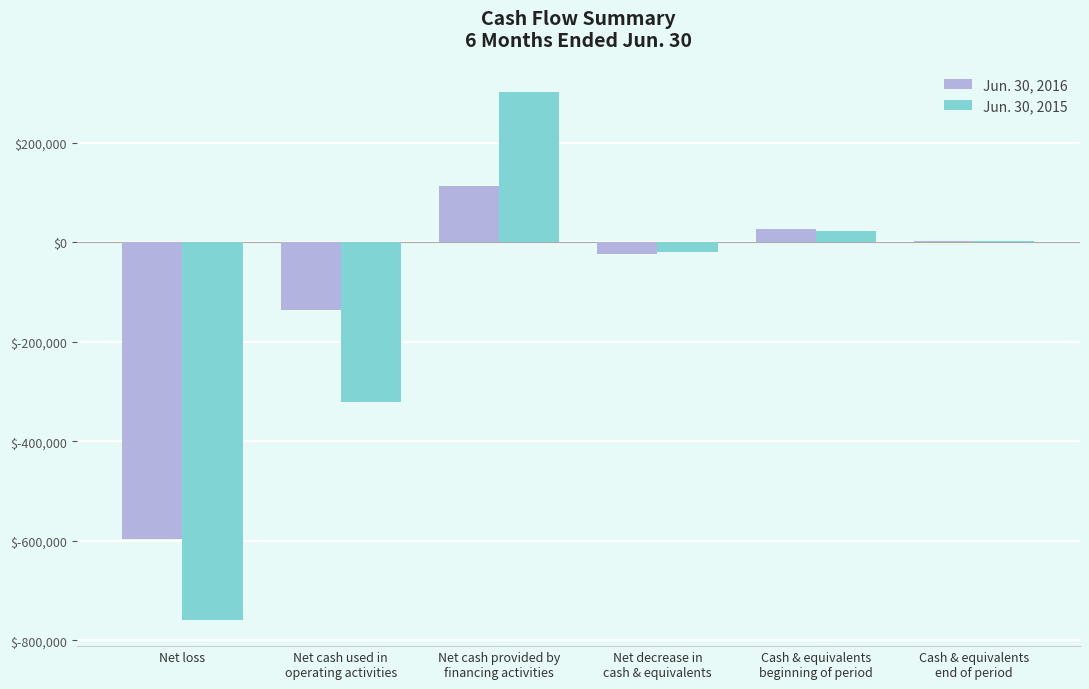

What is the greatest value displayed?

302000